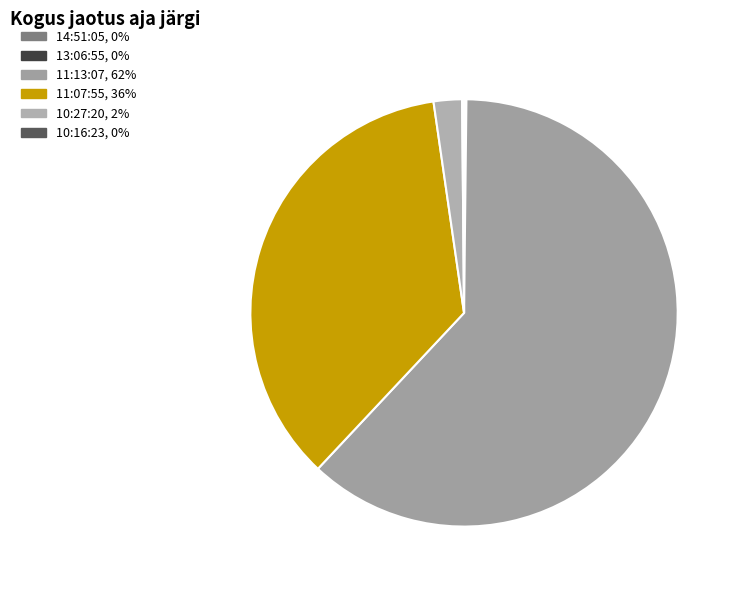

Is there a majority slice in this chart?

Yes